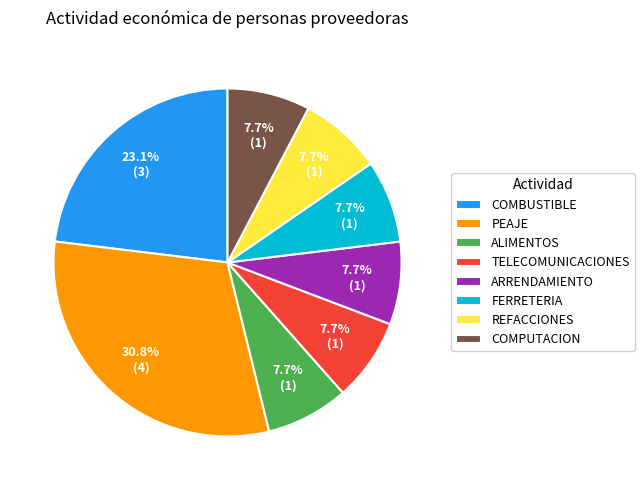

Which category has the biggest portion of the pie?

PEAJE